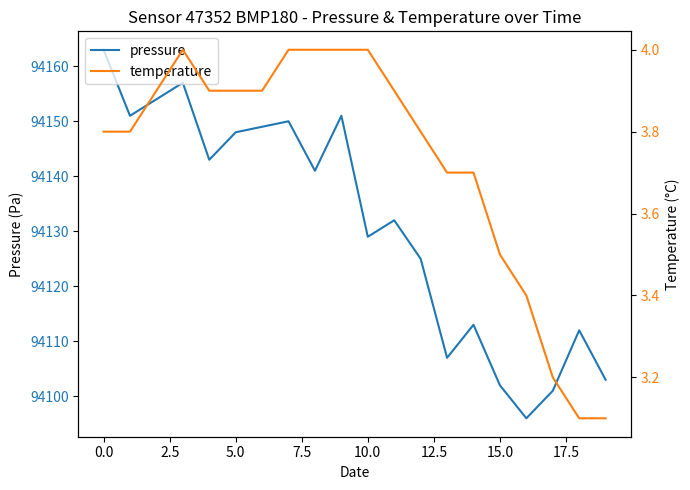

How many lines are shown in the chart?

2